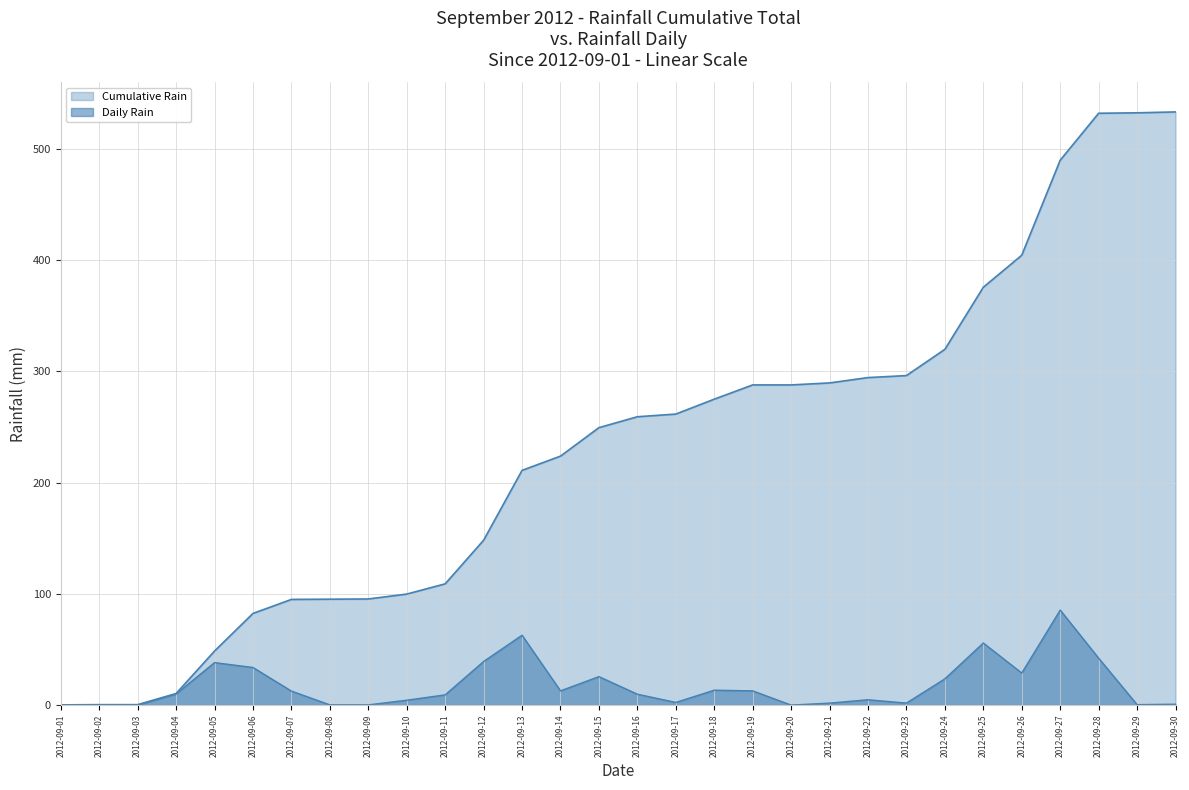

True or false: Daily Rain and Cumulative Rain cross at least once.

False